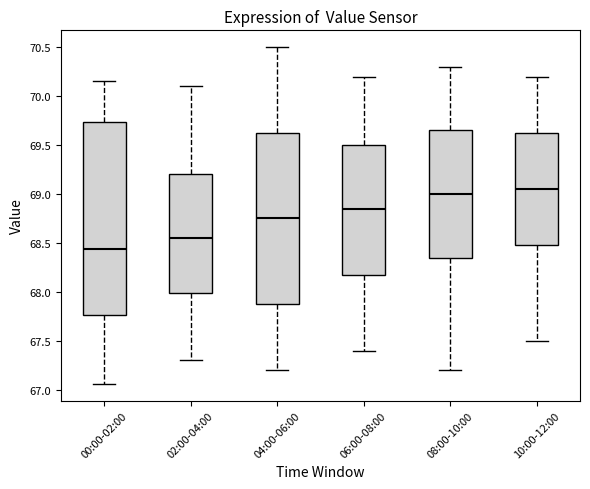

Reading left to right, transcribe this box plot: for each box, give where its median line is, the range the box spans, and where its two whiskers end, as read against the y-axis. The values are not printed on the chart, so give them approximately, as read against the axis.

00:00-02:00: median 68.45, box 67.75 to 69.75, whiskers 67.05 to 70.15
02:00-04:00: median 68.55, box 68.00 to 69.20, whiskers 67.30 to 70.10
04:00-06:00: median 68.75, box 67.90 to 69.65, whiskers 67.20 to 70.50
06:00-08:00: median 68.85, box 68.20 to 69.50, whiskers 67.40 to 70.20
08:00-10:00: median 69.00, box 68.35 to 69.65, whiskers 67.20 to 70.30
10:00-12:00: median 69.05, box 68.50 to 69.65, whiskers 67.50 to 70.20